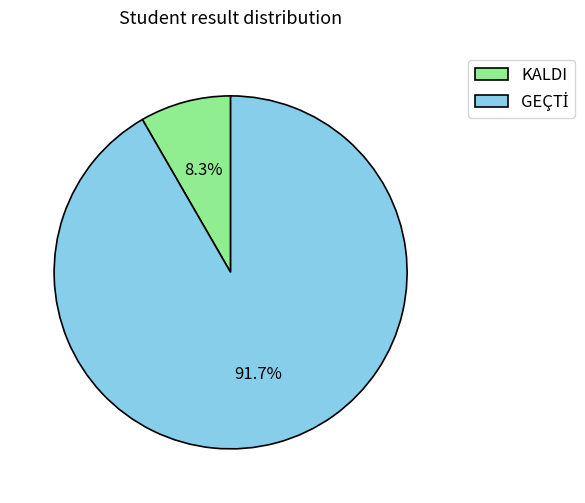

Which slice is the smallest?

KALDI